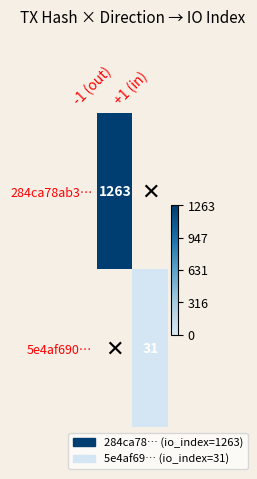

The value of 5e4af690… at +1 (in) is 51. True or false?

False